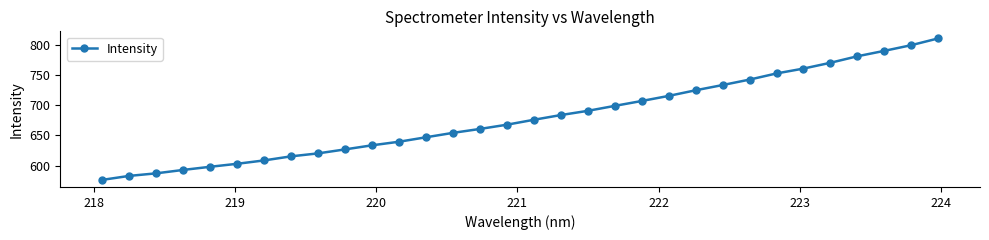

What is the difference between the maximum and minimum values?

234.8